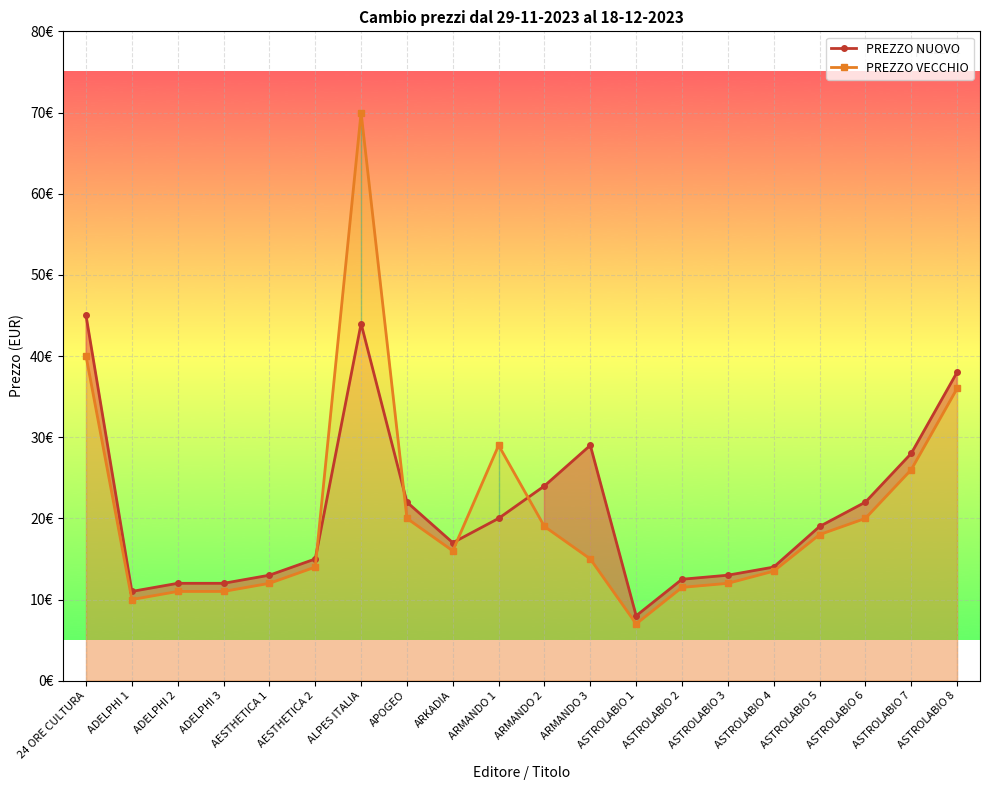

At which label is PREZZO VECCHIO closest to 38?

24 ORE CULTURA